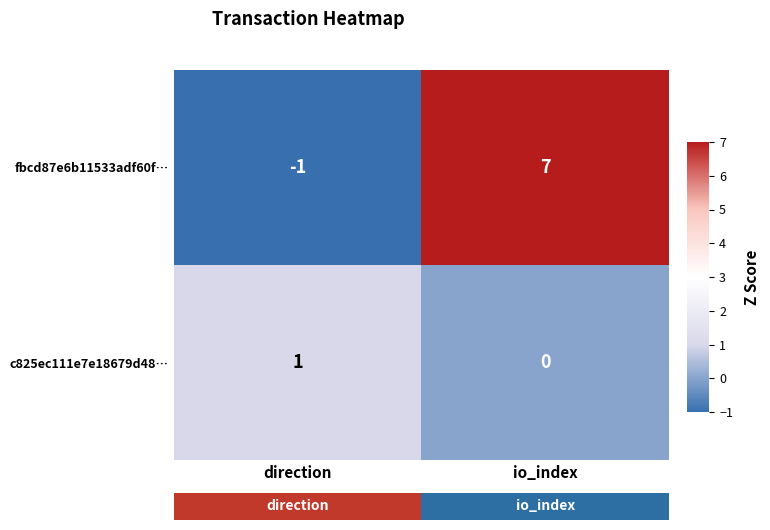

What is the average value of the fbcd87e6b11533adf60f… series?

3